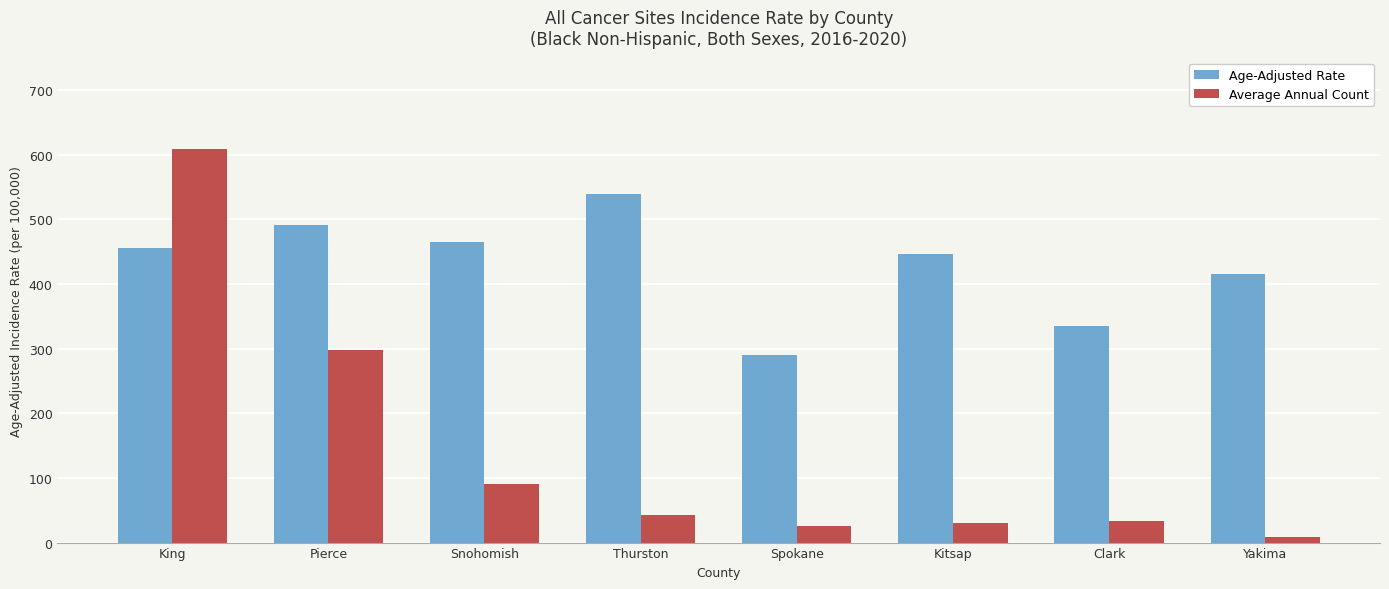

At how many categories does at least one series exceed 241?

8